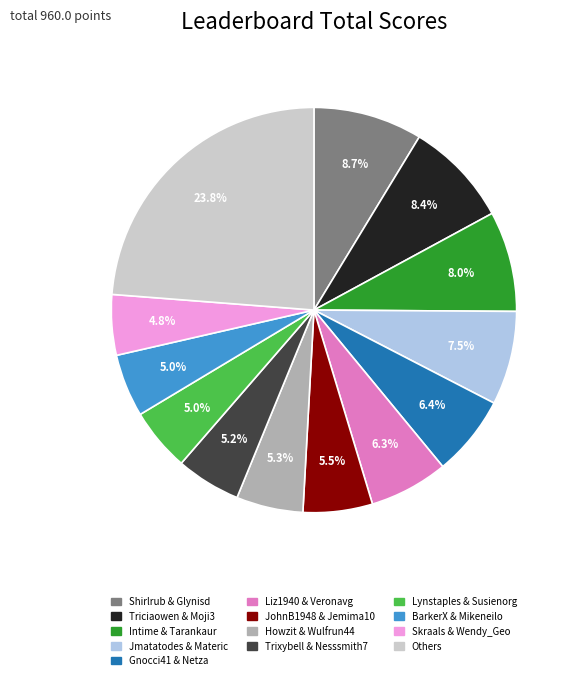

Is there a majority slice in this chart?

No